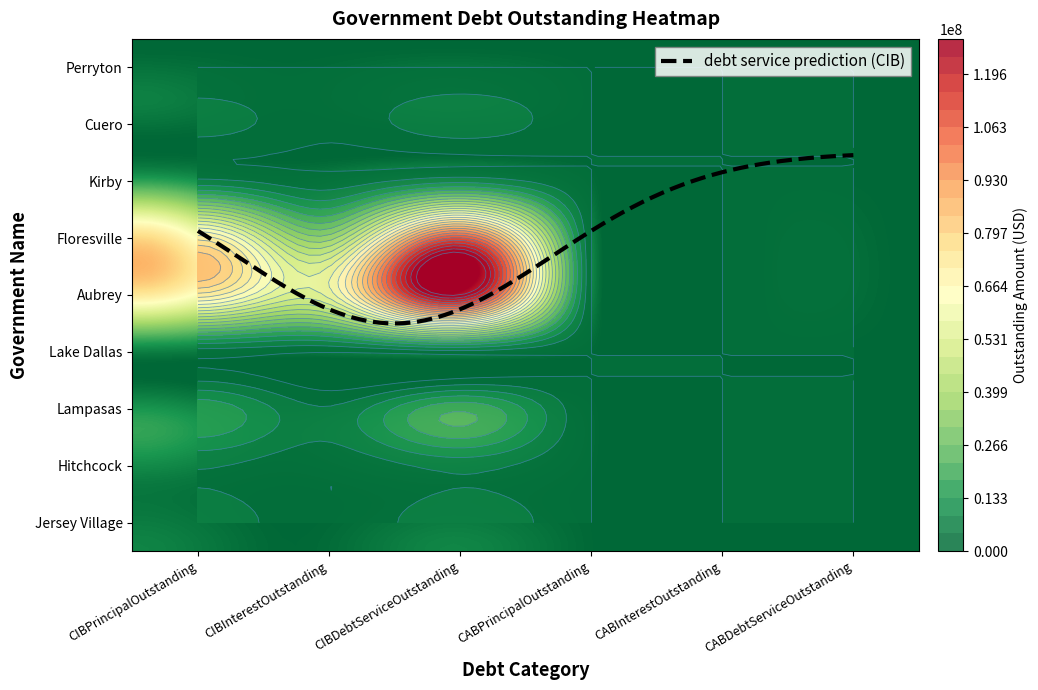

Which series has the largest total across all categories?

Aubrey